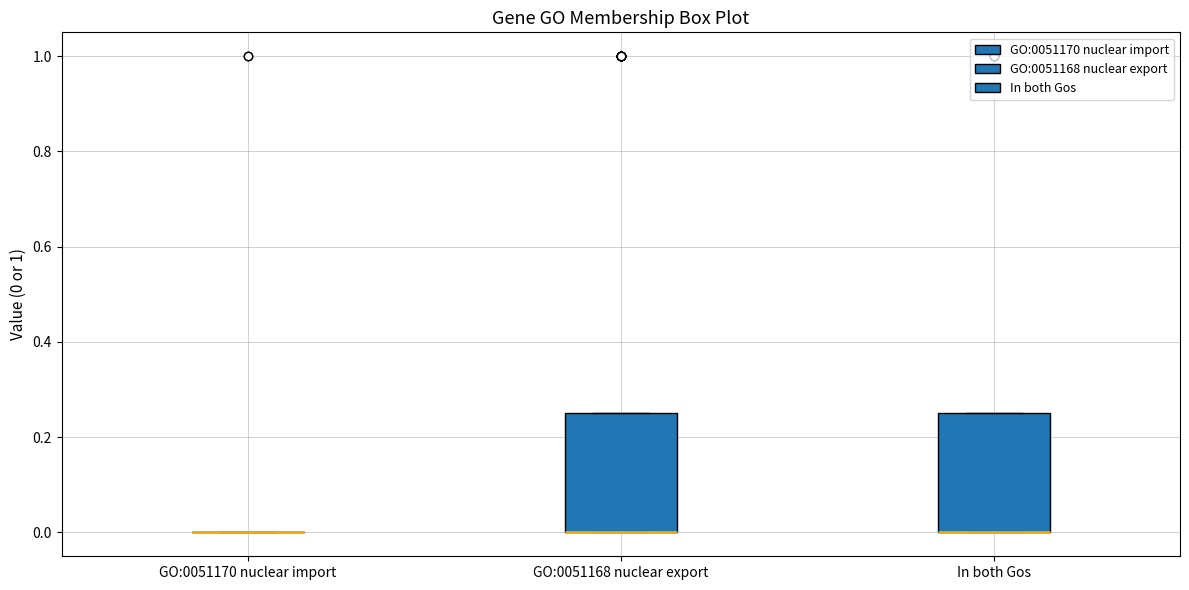

Reading left to right, transcribe this box plot: for each box, give where its median line is, the range the box spans, and where its two whiskers end, as read against the y-axis. The values are not printed on the chart, so give them approximately, as read against the axis.

GO:0051170 nuclear import: box collapsed to a line at 0.00, whiskers 0.00 to 0.00
GO:0051168 nuclear export: median 0.00 (drawn on the box's lower edge), box 0.00 to 0.26, whiskers 0.00 to 0.26
In both Gos: median 0.00 (drawn on the box's lower edge), box 0.00 to 0.26, whiskers 0.00 to 0.26